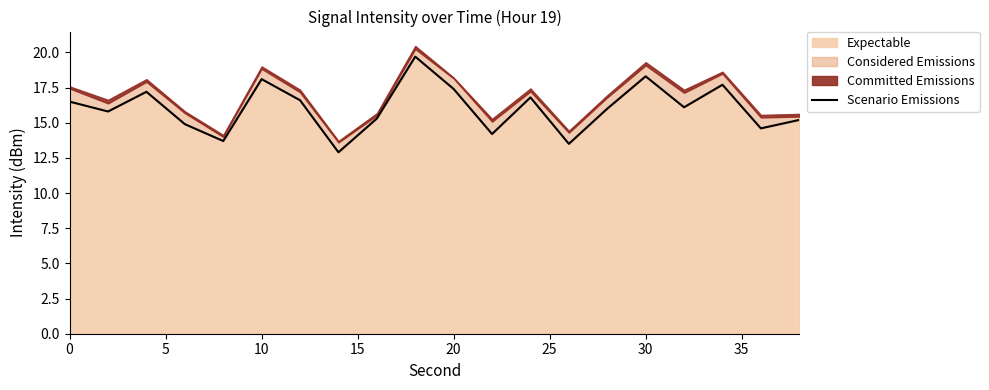

Is it true that Expectable equals 32.3 at 10?

False